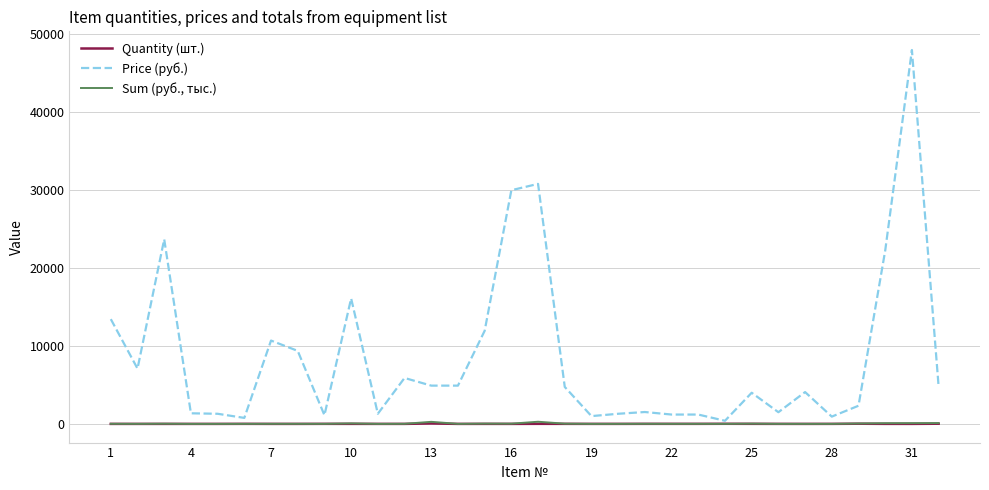

Which series has the largest total across all categories?

Price (руб.)